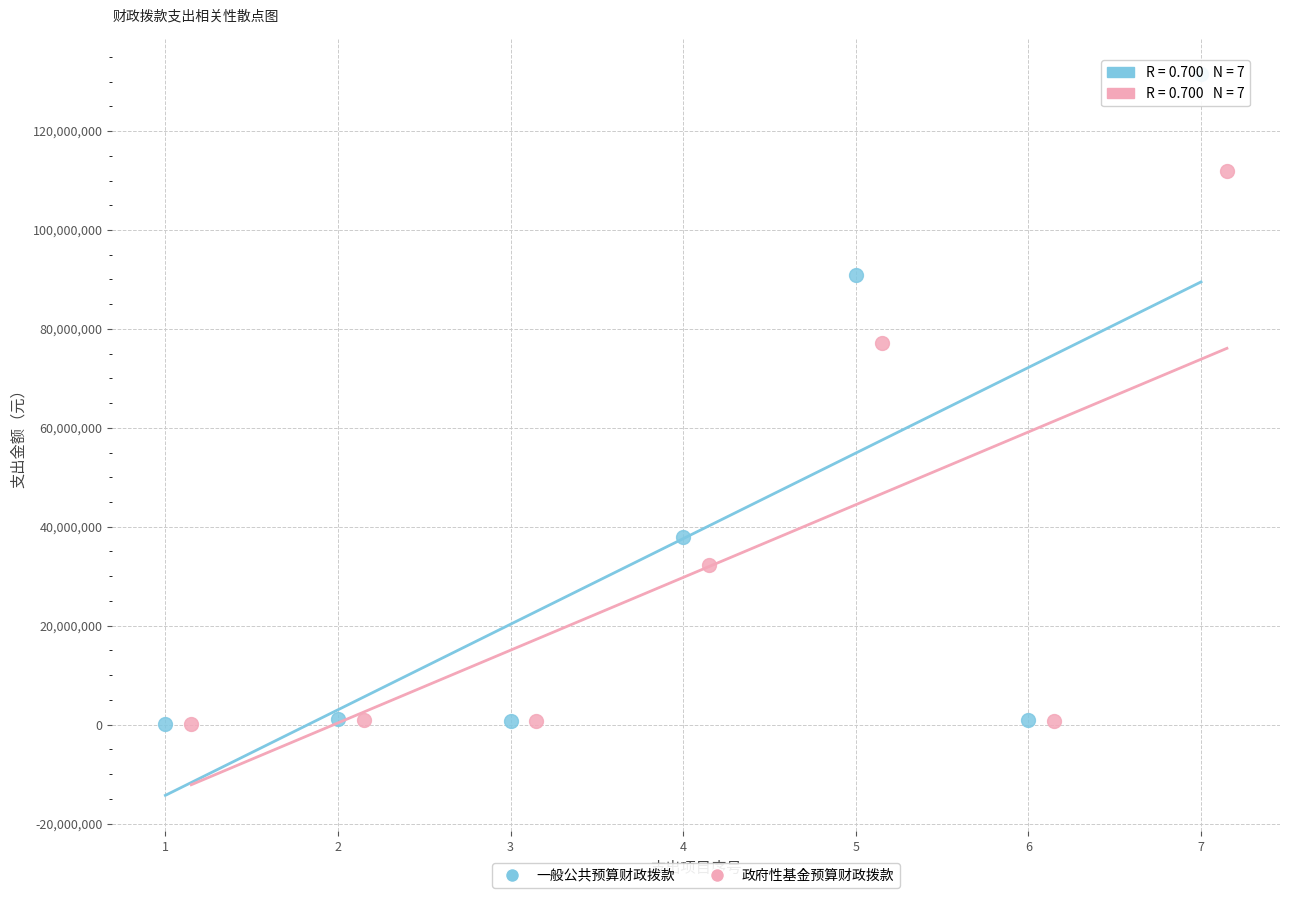

Which series reaches the maximum Y coordinate?

一般公共预算财政拨款